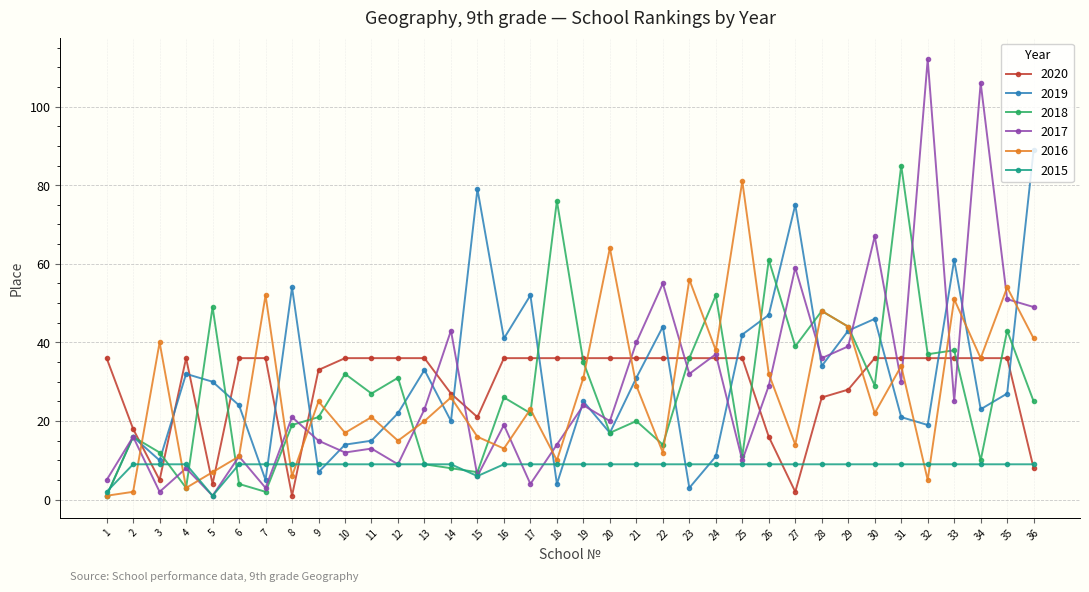

Is the value of 2016 at 7 greater than the value of 2018 at 36?

Yes